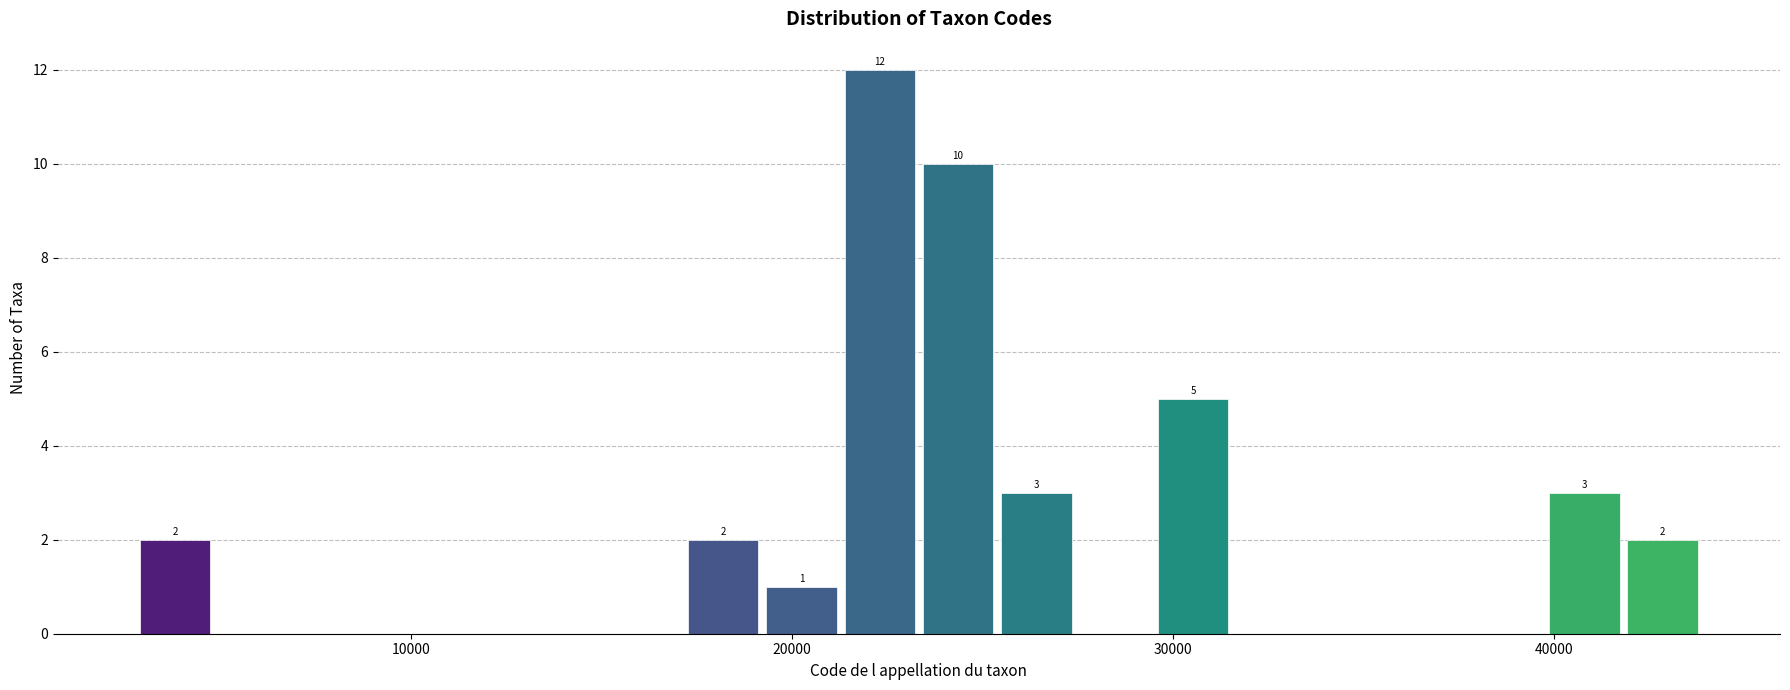

Around what value on the x-axis is the tallest bar? Give the approximate position of its centre, as read against the axis.

22000